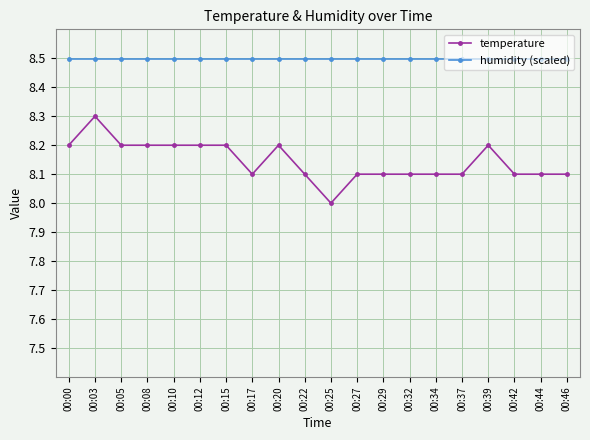

True or false: humidity (scaled) and temperature intersect in this chart.

False